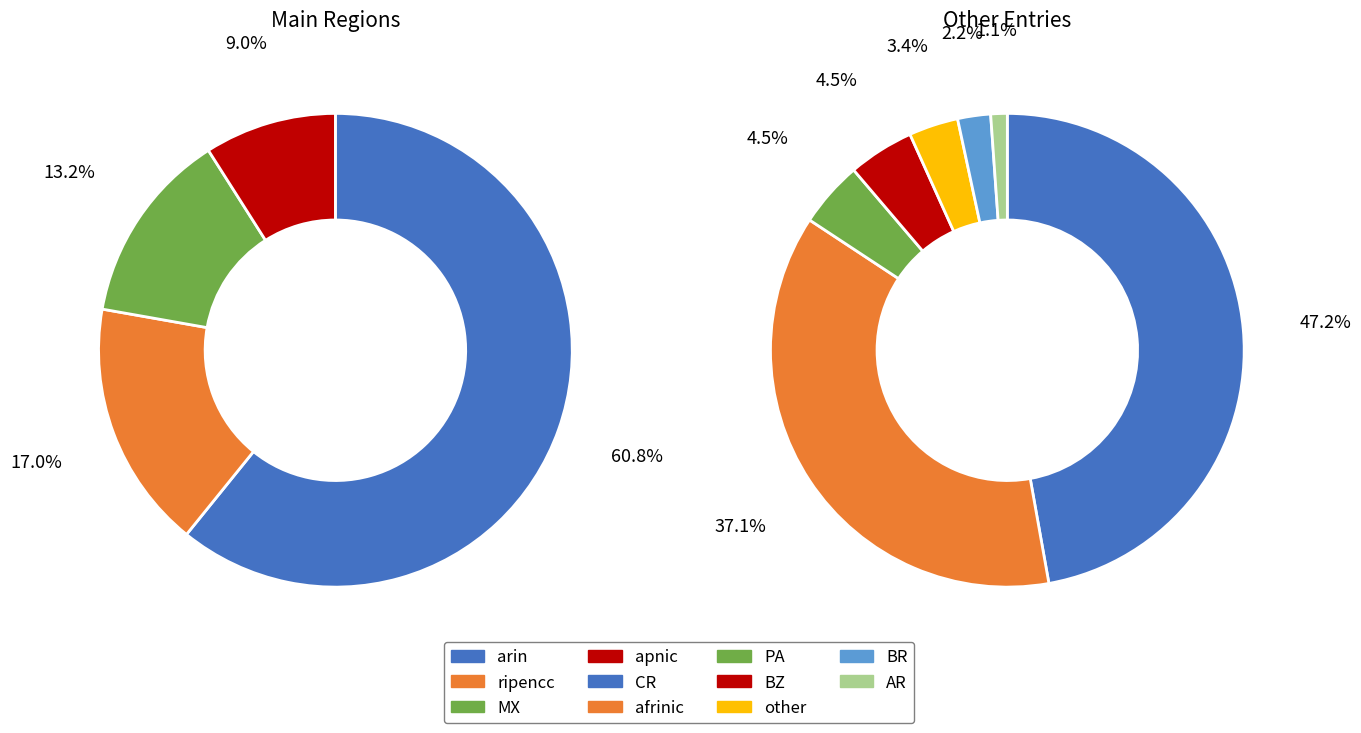

Is arin the majority of the pie?

Yes